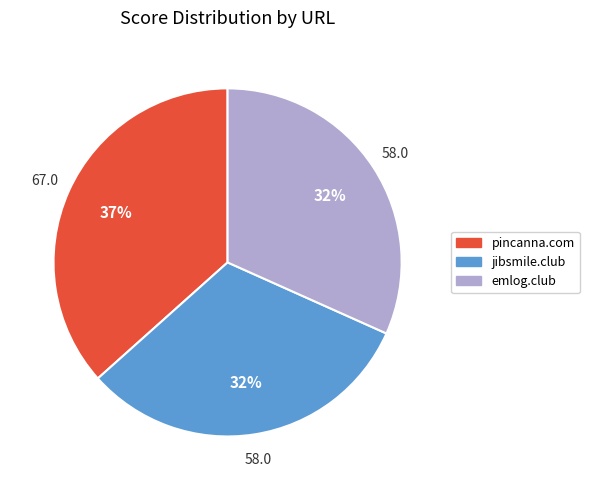

Which category has the biggest portion of the pie?

pincanna.com